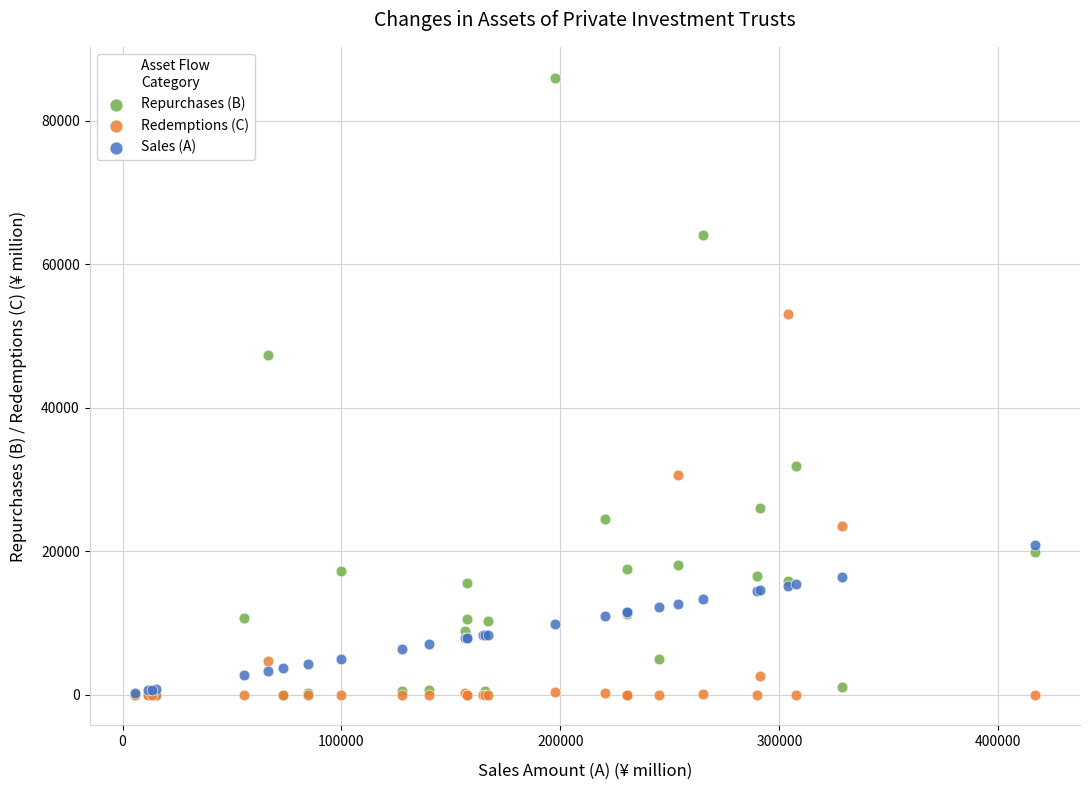

Across all series, what Y value is closest to 42995?

47328.0